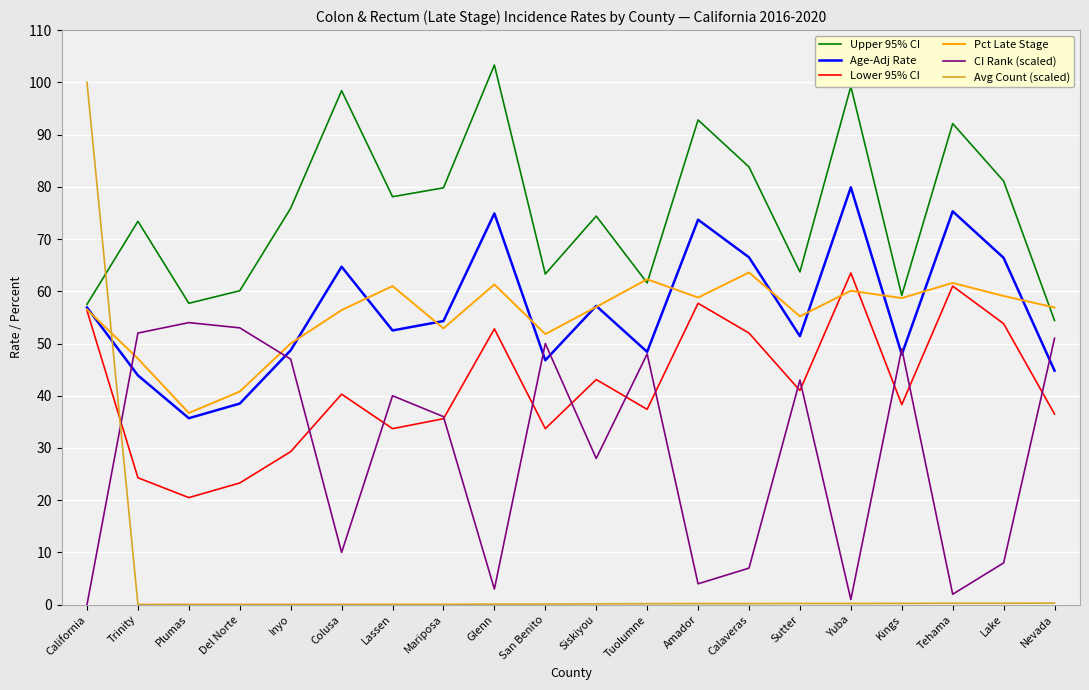

Between Trinity and Yuba, which series saw the biggest shift?

CI Rank (scaled)